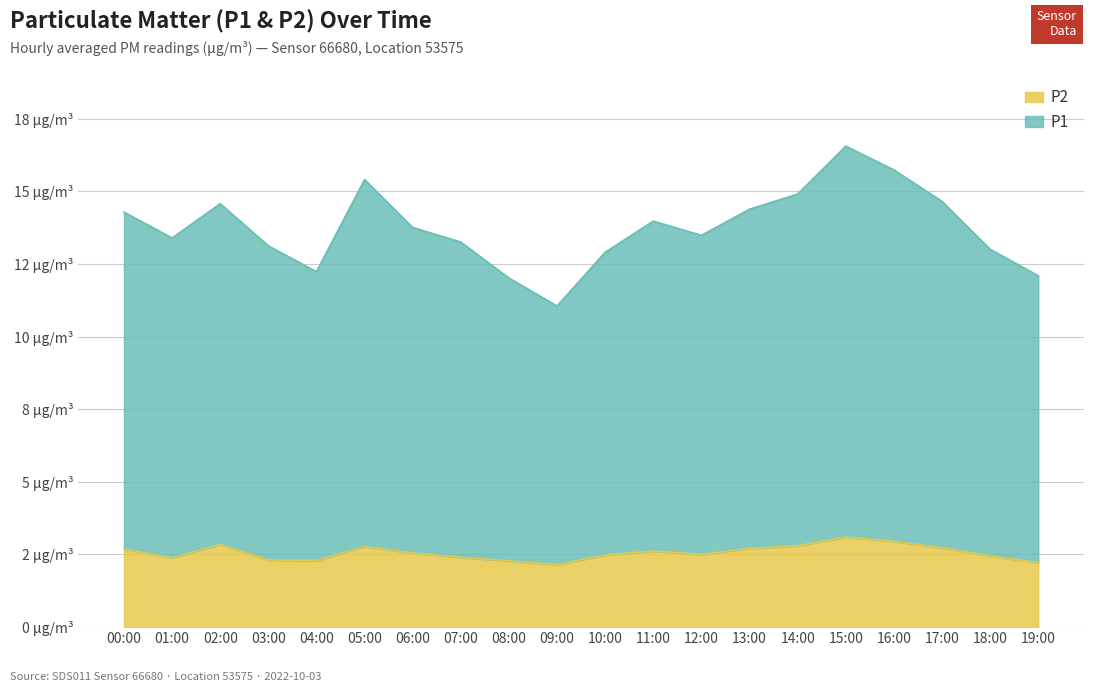

Reading left to right, extract all data points from this chart.

P1: 00:00=14.3	01:00=13.4	02:00=14.6	03:00=13.1	04:00=12.2	05:00=15.4	06:00=13.8	07:00=13.2	08:00=12.0	09:00=11.1	10:00=12.9	11:00=14.0	12:00=13.5	13:00=14.4	14:00=14.9	15:00=16.6	16:00=15.7	17:00=14.7	18:00=13.0	19:00=12.1
P2: 00:00=2.7	01:00=2.4	02:00=2.8	03:00=2.3	04:00=2.3	05:00=2.8	06:00=2.5	07:00=2.4	08:00=2.3	09:00=2.1	10:00=2.5	11:00=2.6	12:00=2.5	13:00=2.7	14:00=2.8	15:00=3.1	16:00=3.0	17:00=2.7	18:00=2.5	19:00=2.2